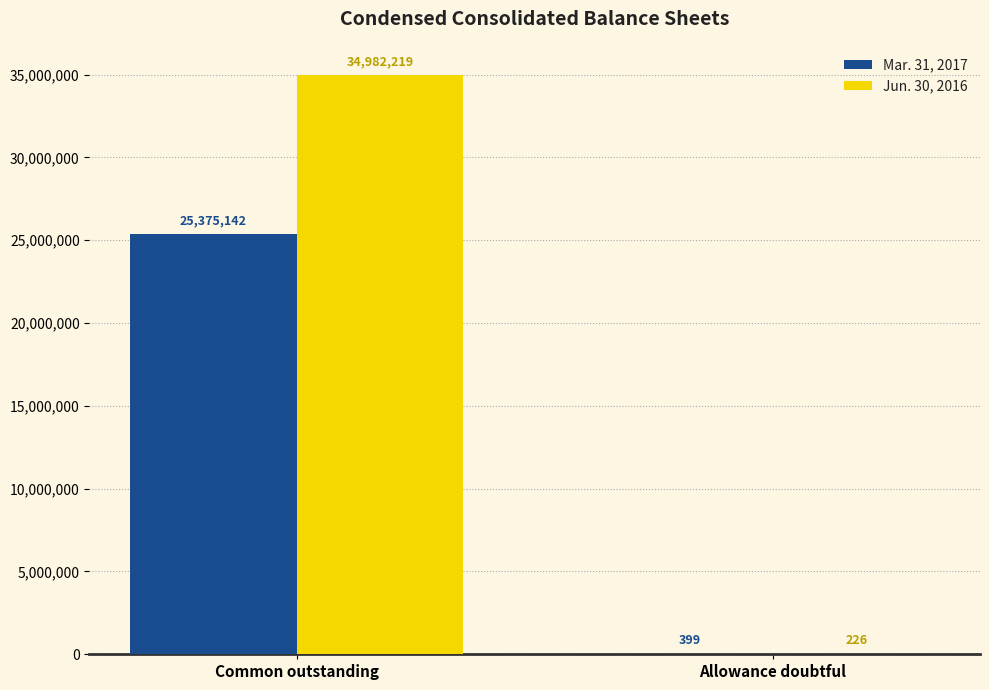

Reading right to left, list all the values displayed in this chart.

Mar. 31, 2017: 399	25375142
Jun. 30, 2016: 226	34982219